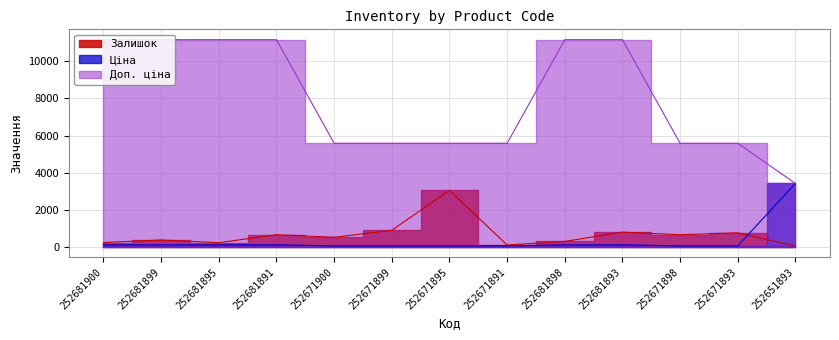

What is the sum of the Залишок values at 252681895 and 252681893?

1023.0